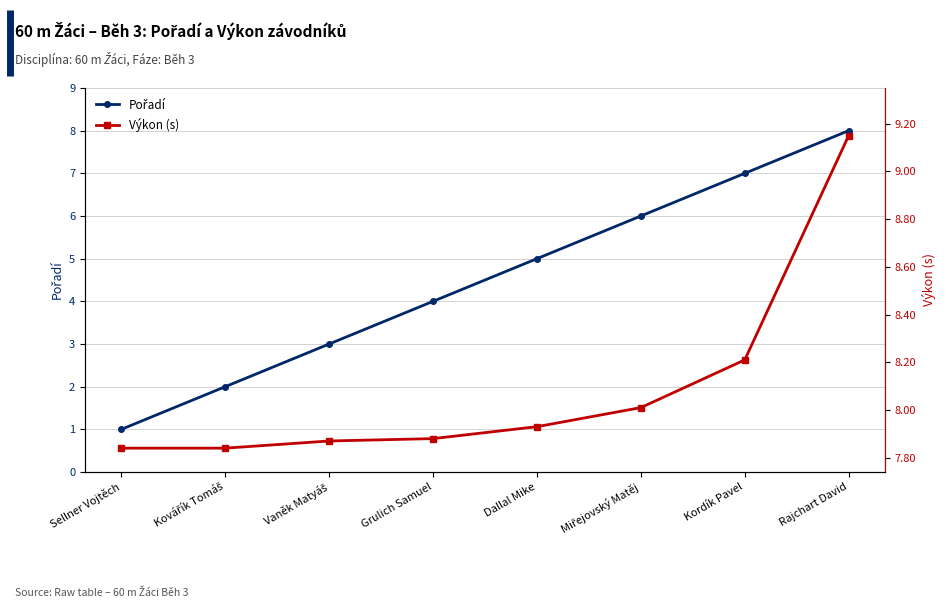

What is the sum of the Pořadí values at Grulich Samuel and Dallal Mike?

9.0